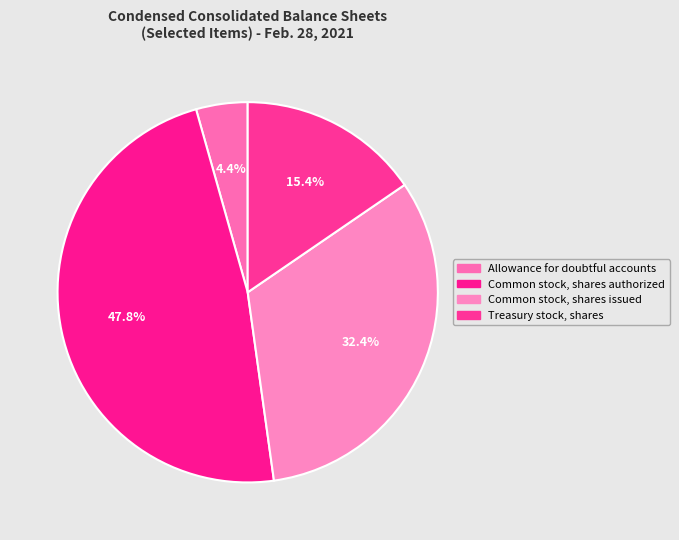

What is the largest slice in the pie chart?

Common stock, shares authorized